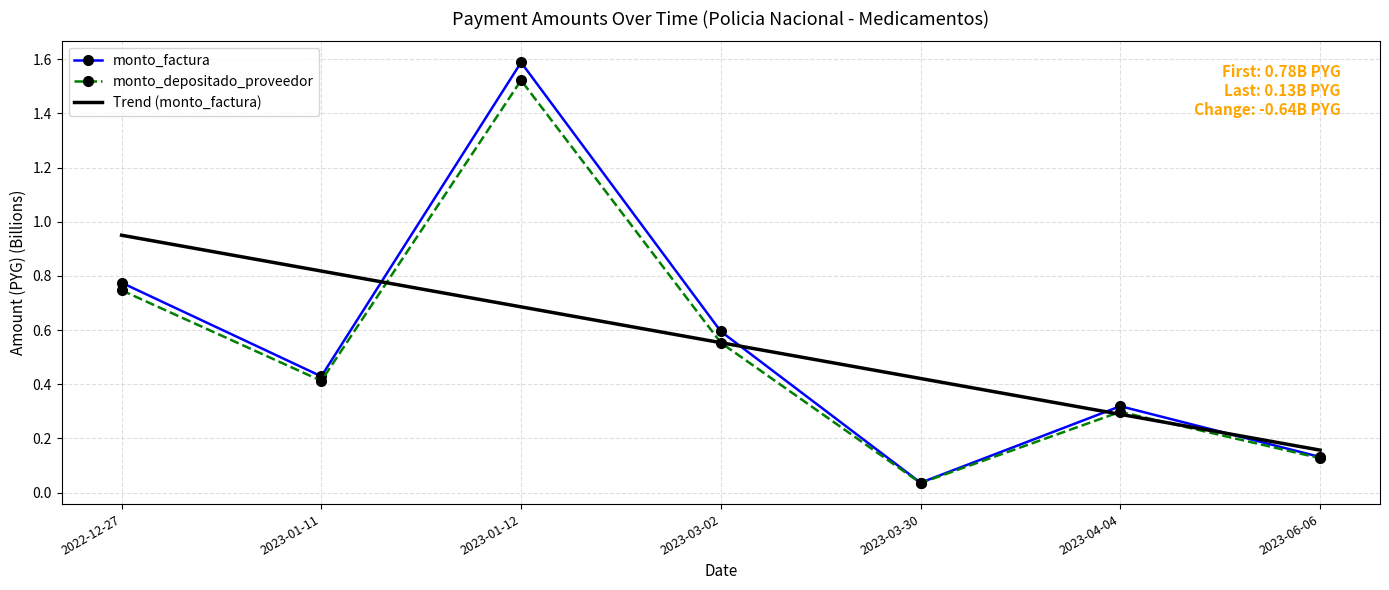

Is it true that monto_factura equals 0.8 at 2023-01-11?

False